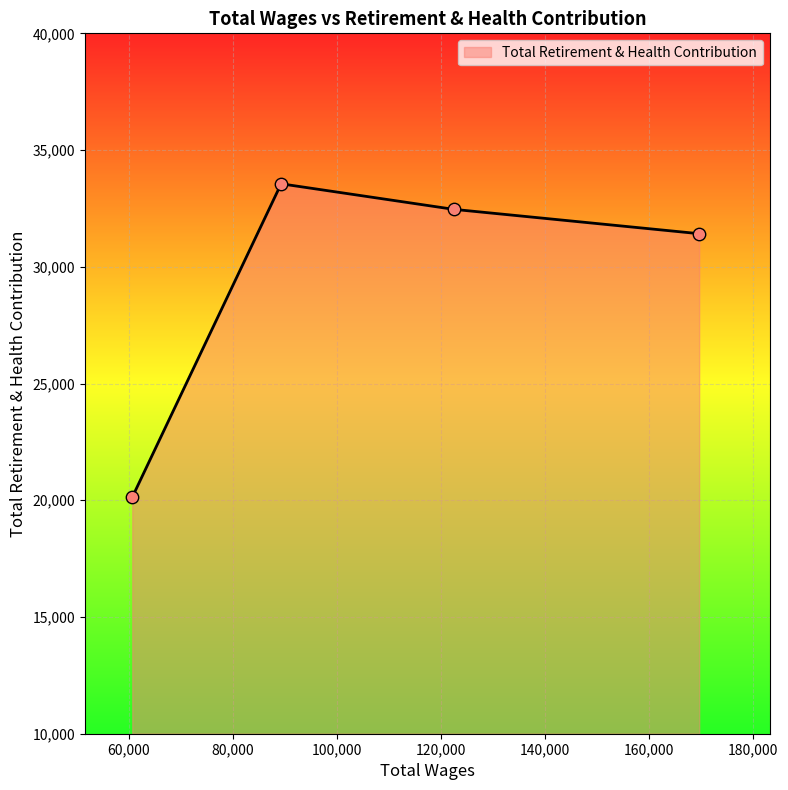

What is the sum of all values?

117567